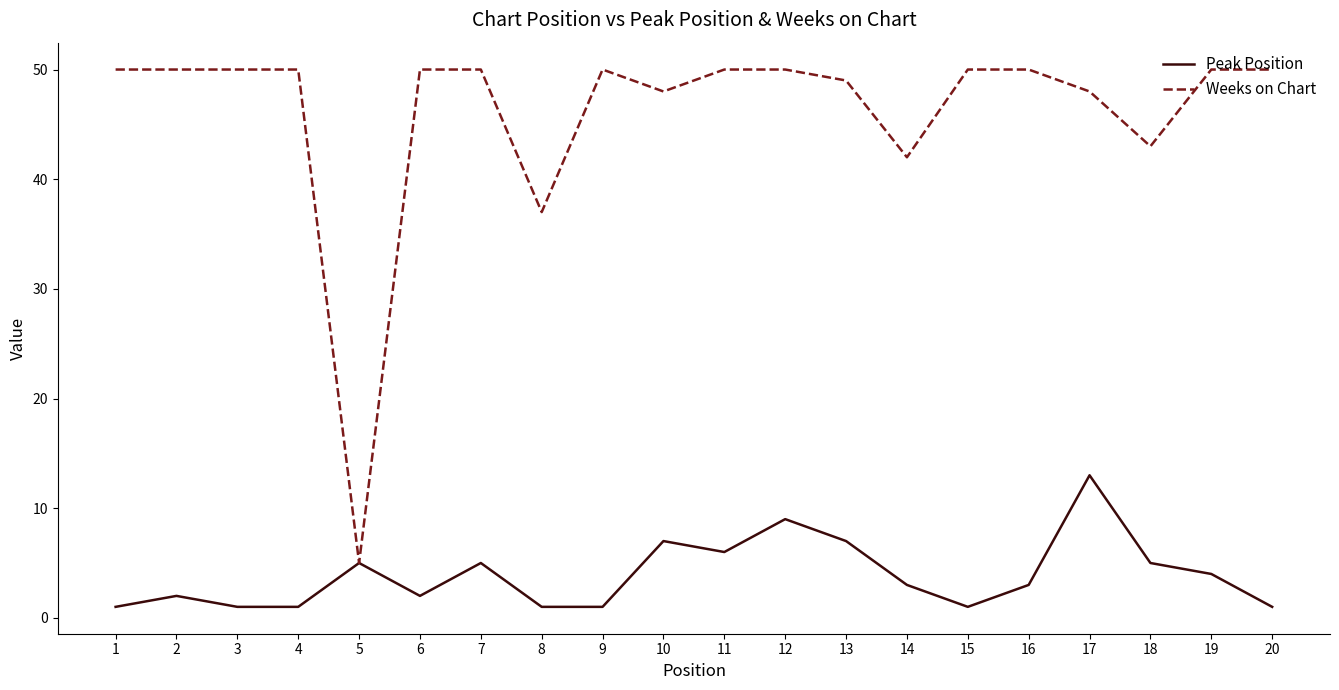

Reading left to right, extract all data points from this chart.

Peak Position: 1=1	2=2	3=1	4=1	5=5	6=2	7=5	8=1	9=1	10=7	11=6	12=9	13=7	14=3	15=1	16=3	17=13	18=5	19=4	20=1
Weeks on Chart: 1=50	2=50	3=50	4=50	5=5	6=50	7=50	8=37	9=50	10=48	11=50	12=50	13=49	14=42	15=50	16=50	17=48	18=43	19=50	20=50